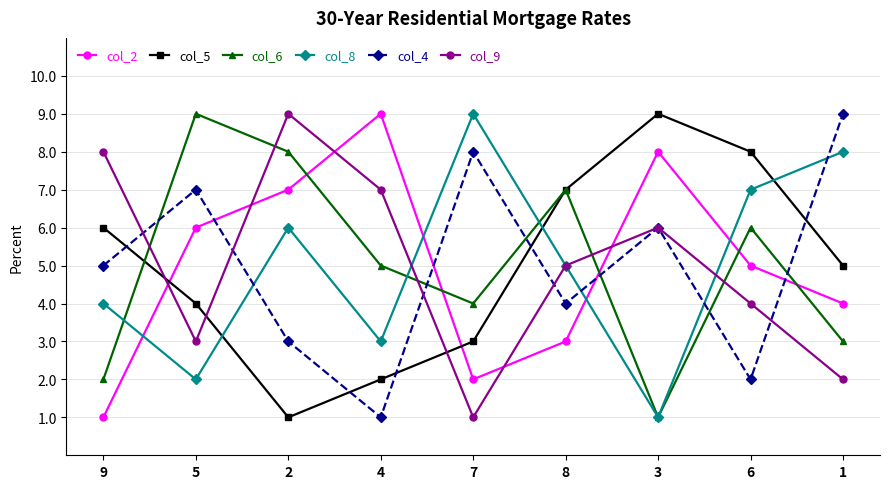

At which category does col_6 reach its first local peak?

5